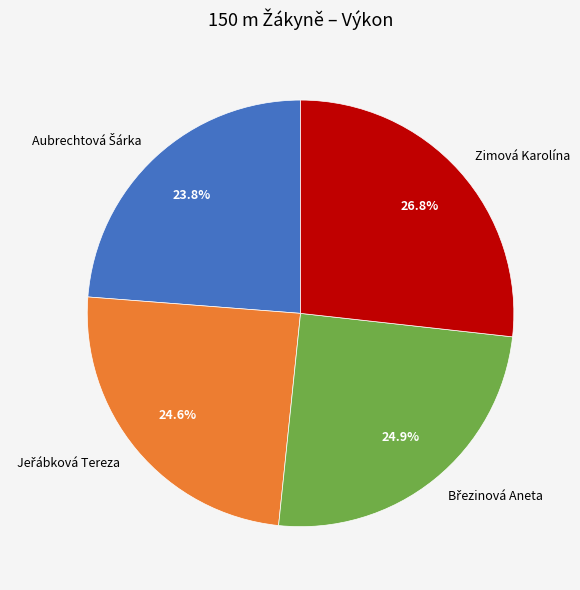

Does Zimová Karolína represent more than half of the total?

No